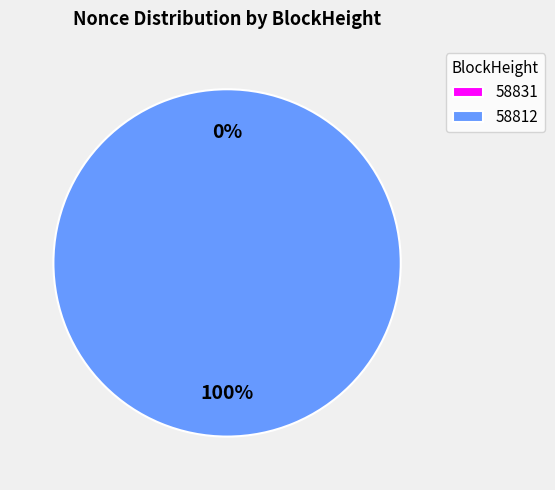

Which slice is the largest?

58812